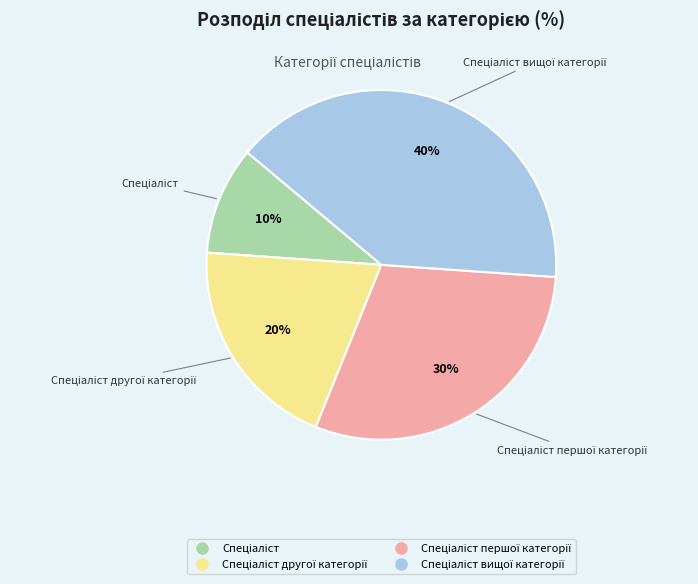

How many slices are in this pie chart?

4